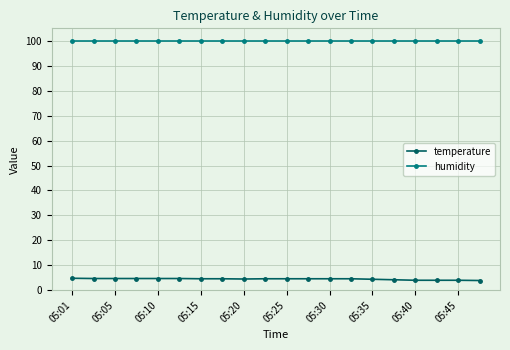

True or false: humidity and temperature cross at least once.

False